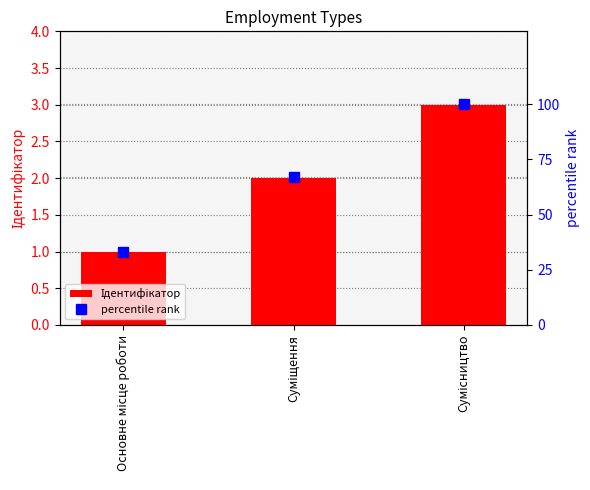

What is the label of the 2nd bar from the right?

Суміщення